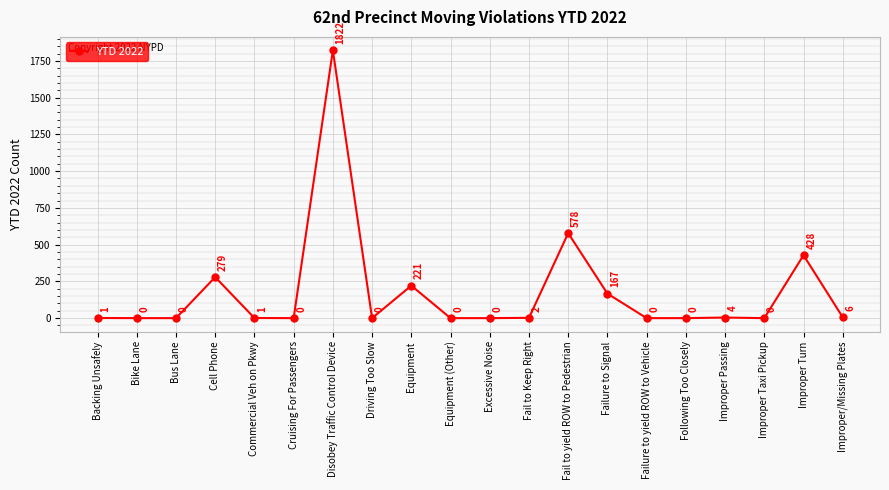

Reading left to right, list all the values displayed in this chart.

Backing Unsafely=1	Bike Lane=0	Bus Lane=0	Cell Phone=279	Commercial Veh on Pkwy=1	Cruising For Passengers=0	Disobey Traffic Control Device=1822	Driving Too Slow=0	Equipment=221	Equipment (Other)=0	Excessive Noise=0	Fail to Keep Right=2	Fail to yield ROW to Pedestrian=578	Failure to Signal=167	Failure to yield ROW to Vehicle=0	Following Too Closely=0	Improper Passing=4	Improper Taxi Pickup=0	Improper Turn=428	Improper/Missing Plates=6